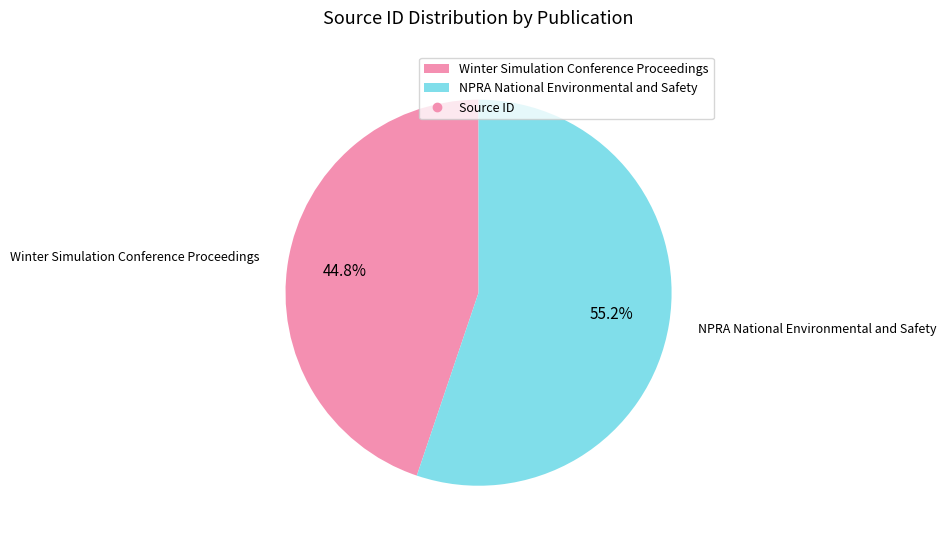

To the nearest percent, what portion does Winter Simulation Conference Proceedings represent?

45%